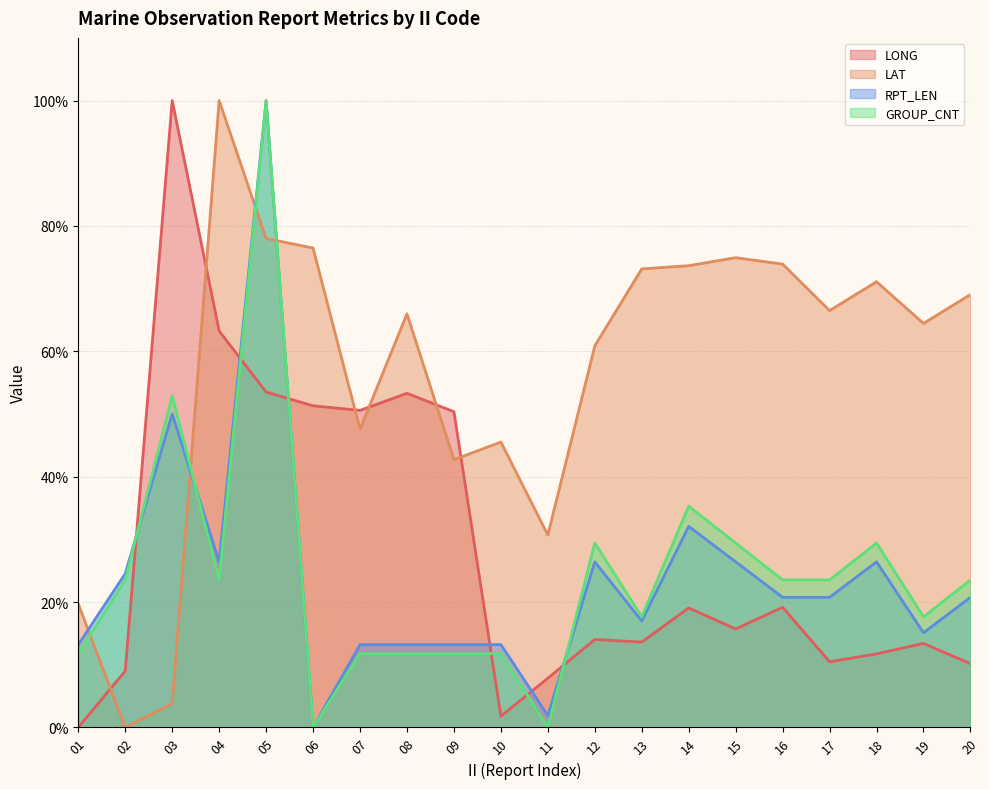

Rank the series by their maximum value, from lowest to highest.

GROUP_CNT, LAT, LONG, RPT_LEN